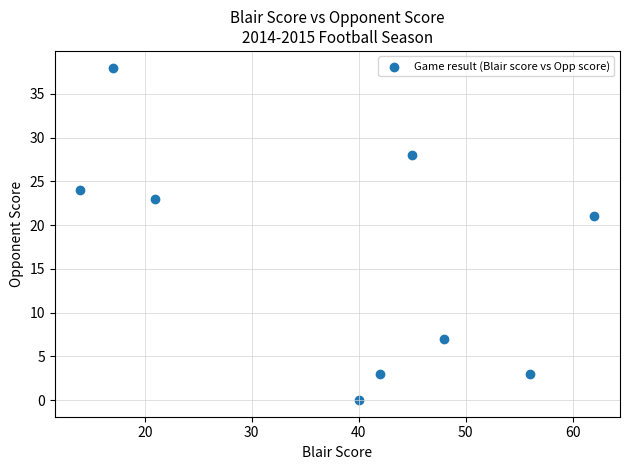

What Y value in the scatter plot is closest to 19?

21